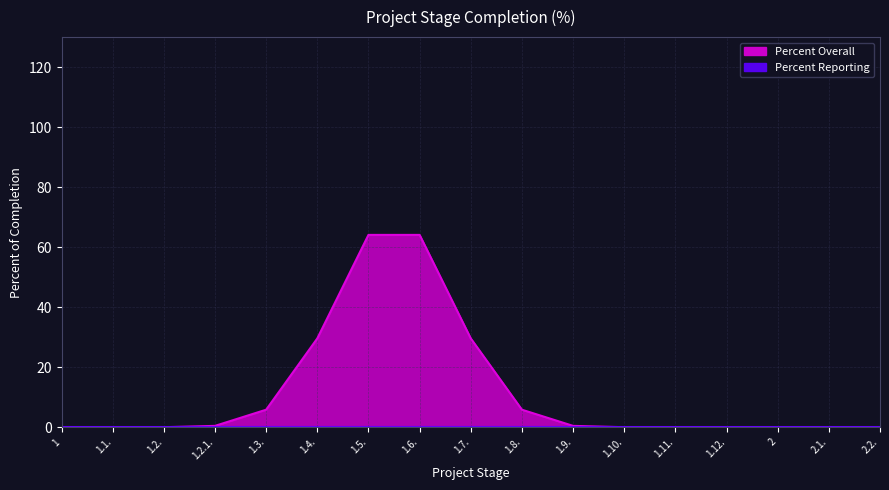

Which has a higher value, 1.10. or 1.6.?

1.6.